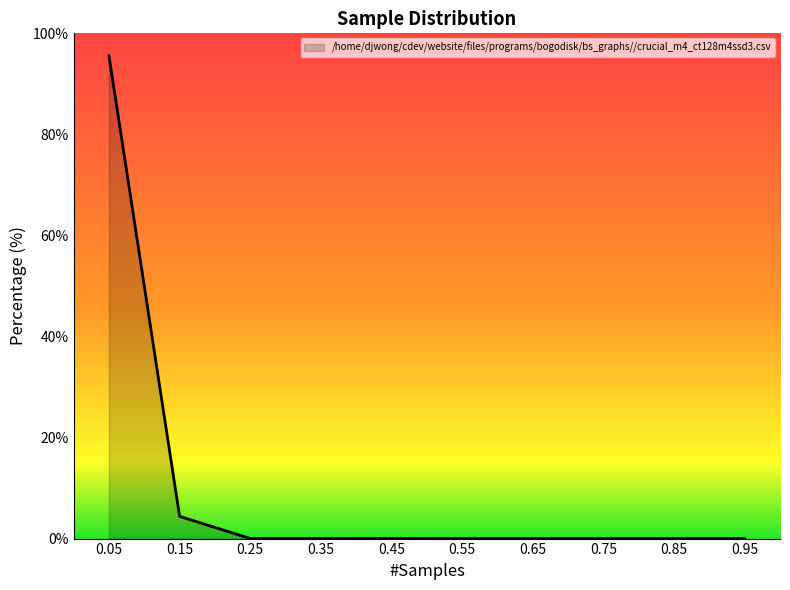

The value at 0.25 is 0.0. True or false?

True